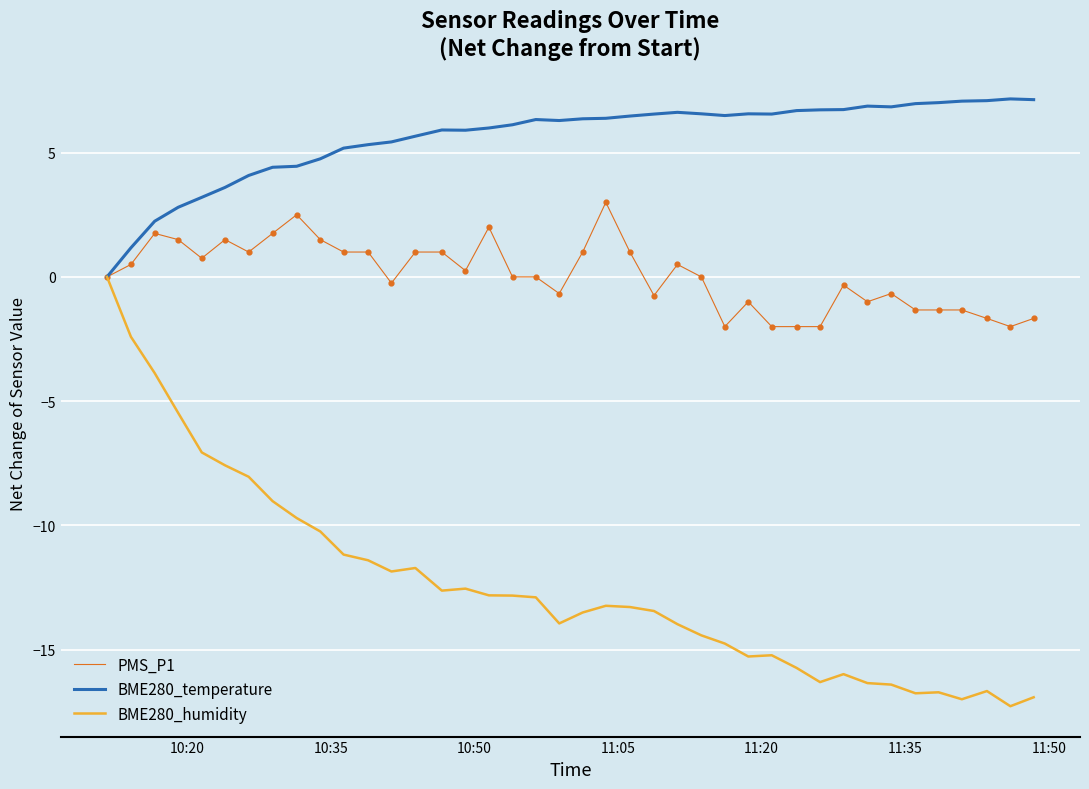

Rank the series by their maximum value, from highest to lowest.

BME280_temperature, PMS_P1, BME280_humidity